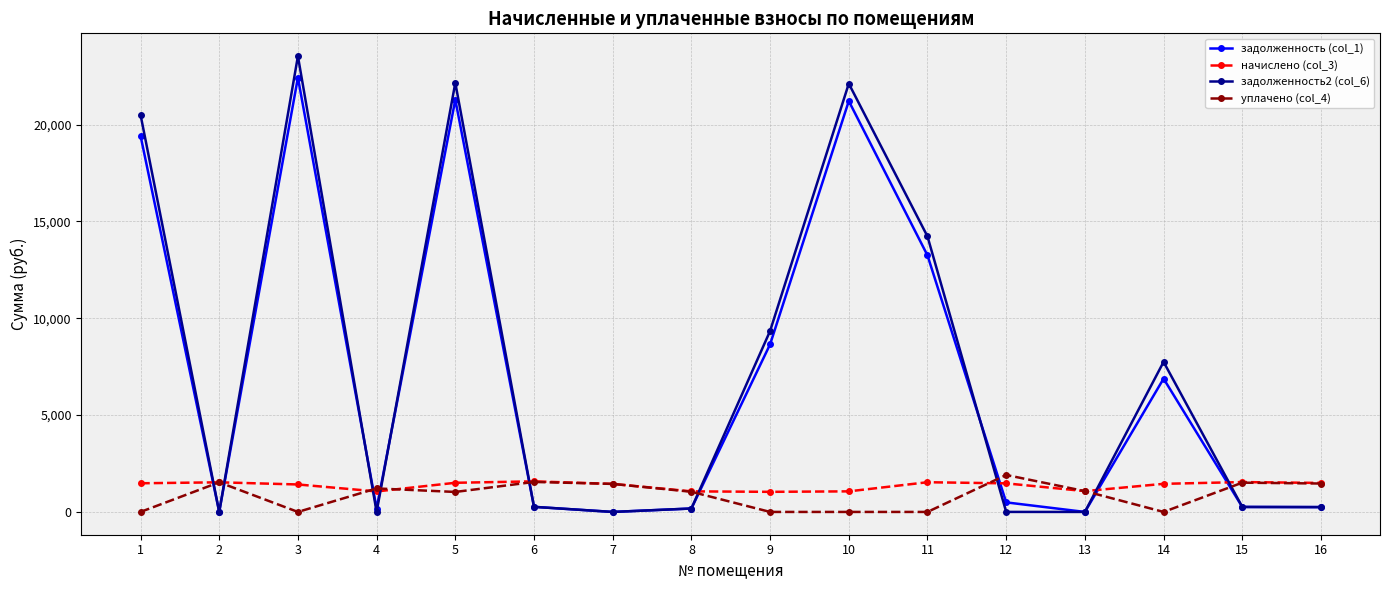

Between which two adjacent categories do начислено (col_3) and задолженность (col_1) first intersect?

1 and 2